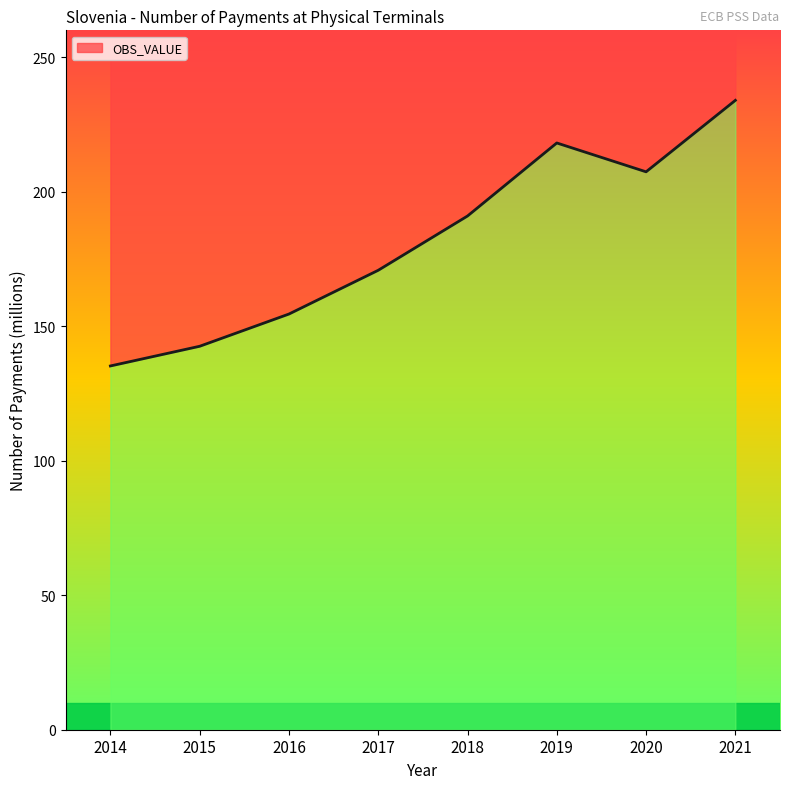

Is it true that the value at 2018 is 265.3?

False